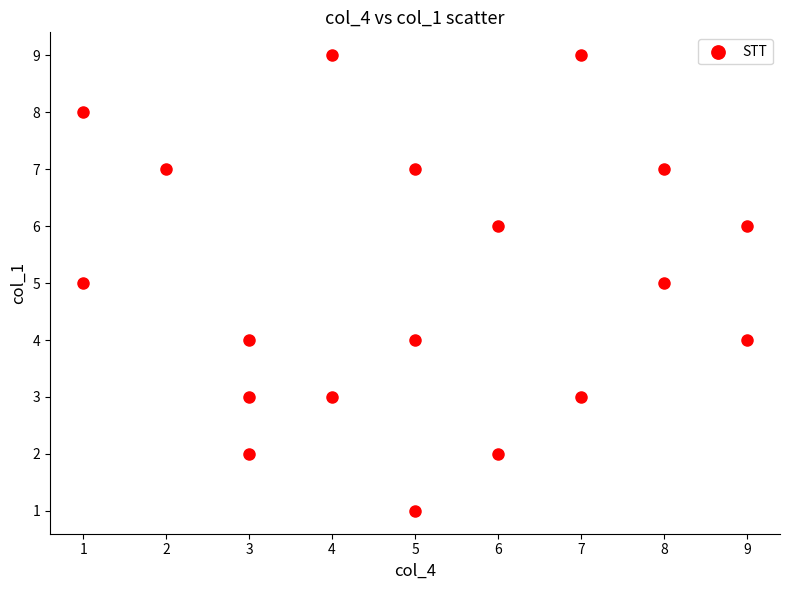

What is the range of Y values (max minus min)?

8